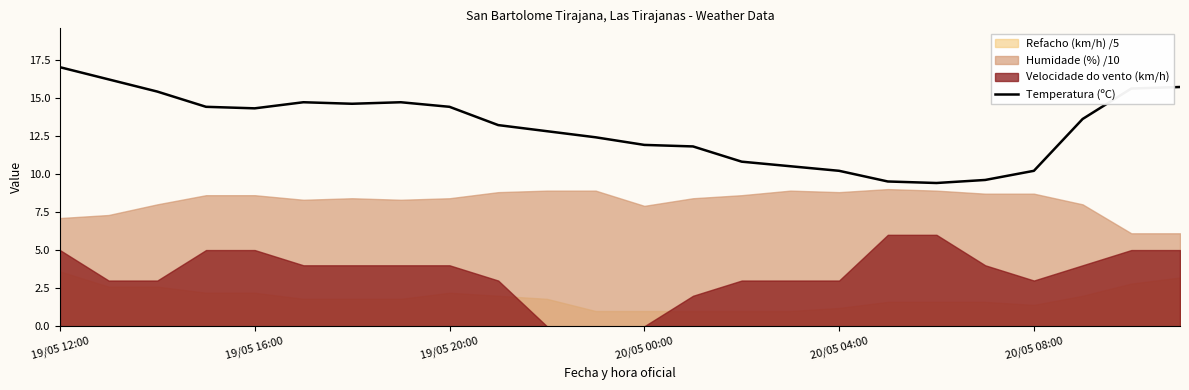

What is the lowest value of the Temperatura (ºC) series?

9.4